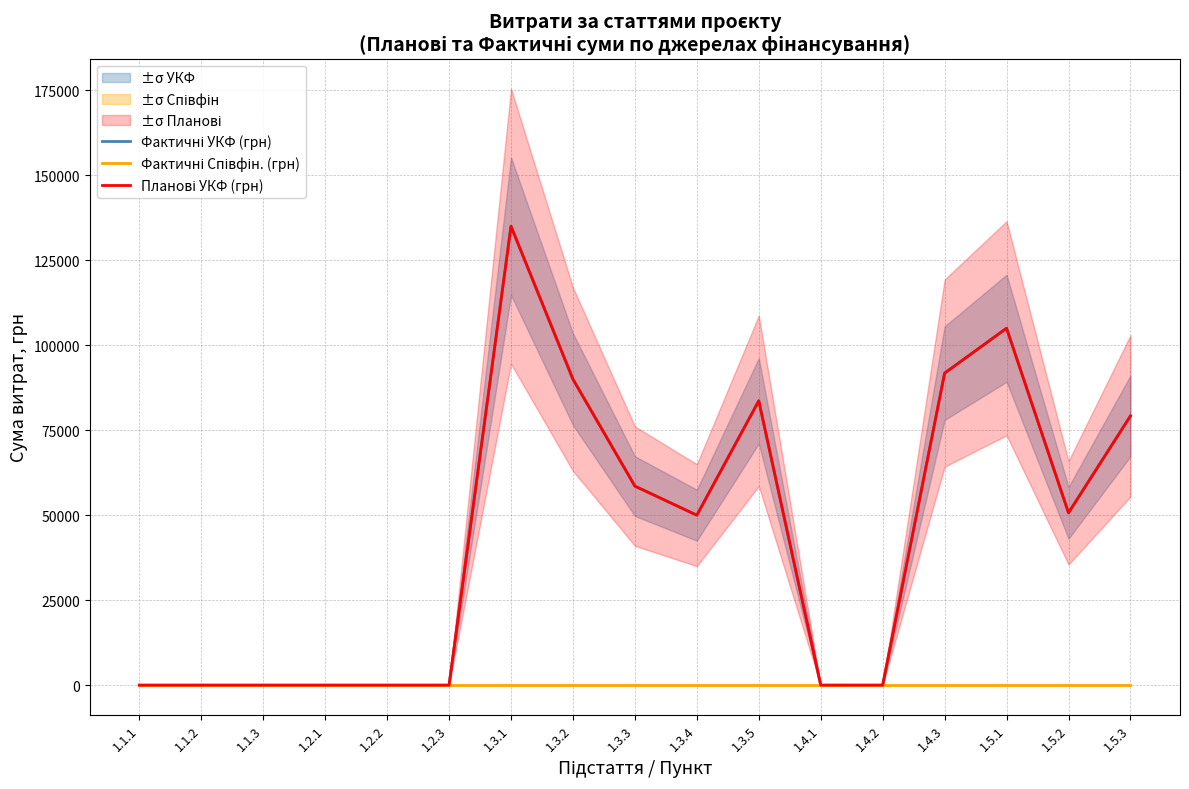

Does the chart display data point markers on the line(s)?

No